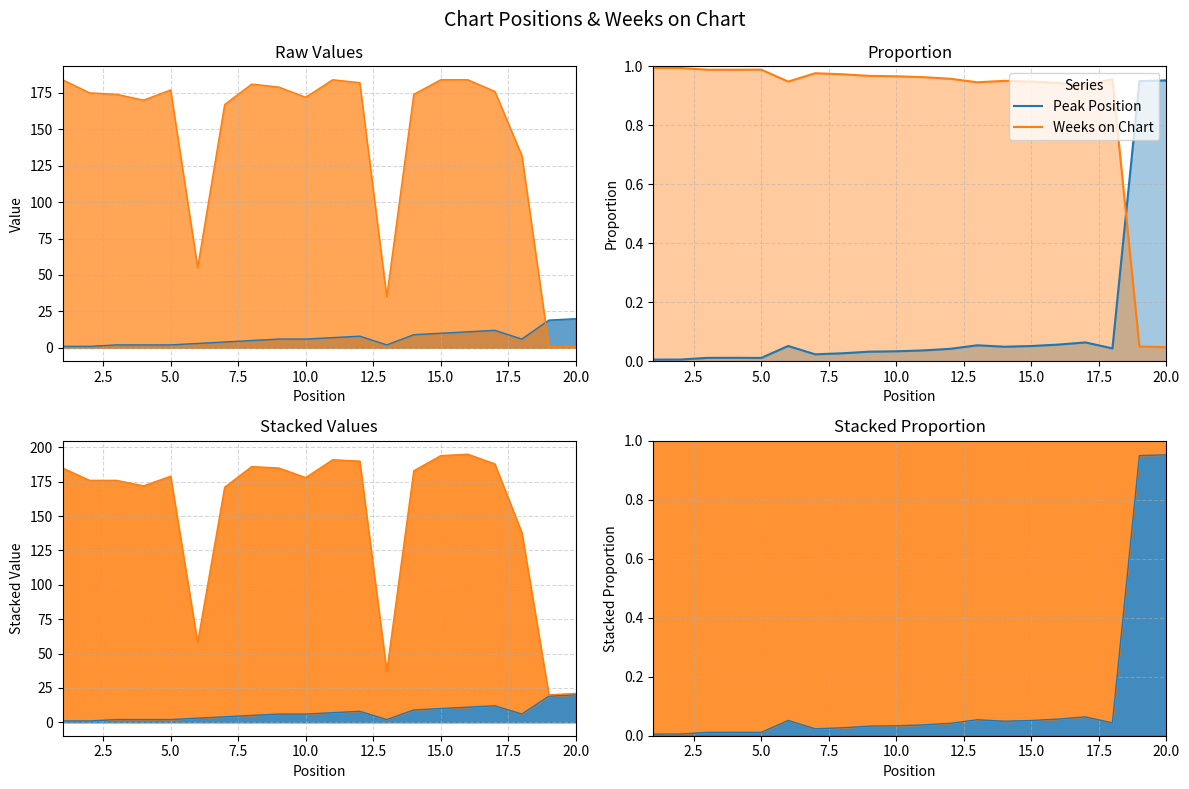

Is it true that Peak Position equals 0.0 at 2.5?

False